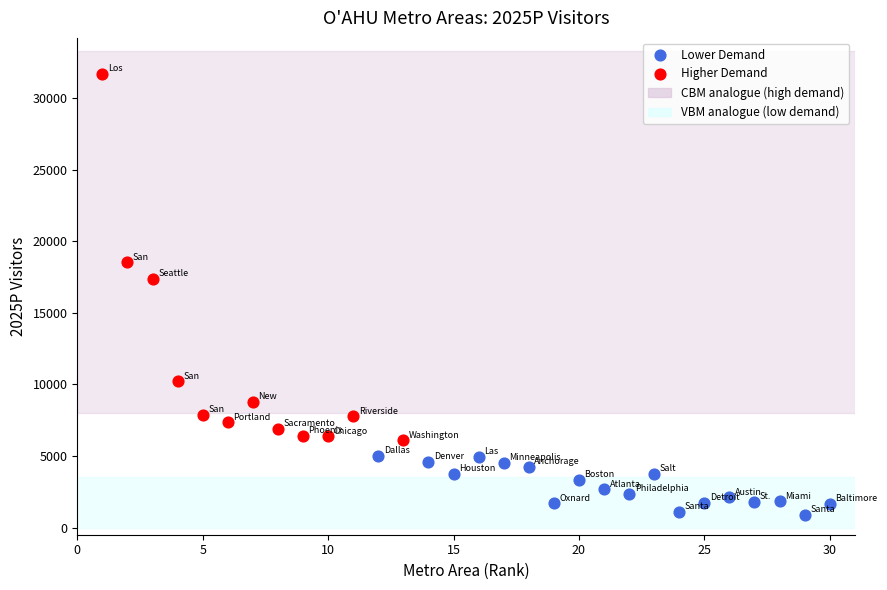

Which series has the widest spread of Y values?

Higher Demand